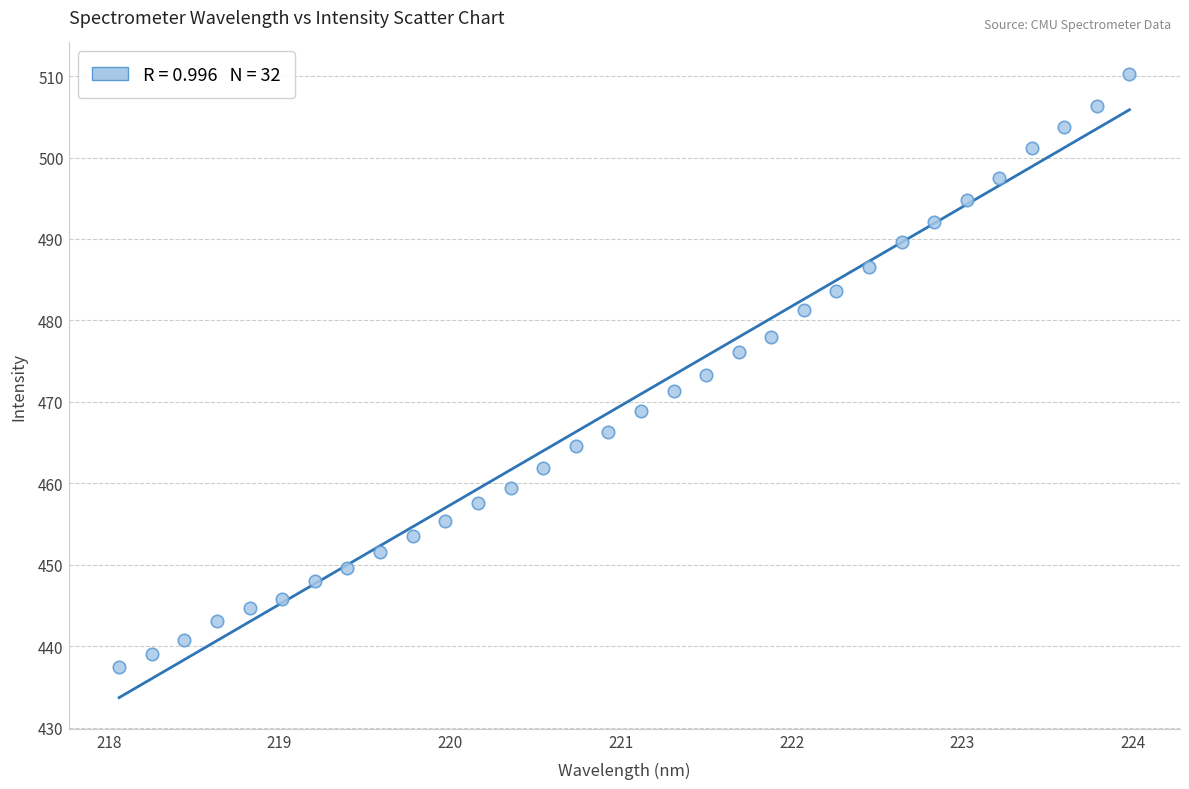

What is the range of Y values (max minus min)?

72.9